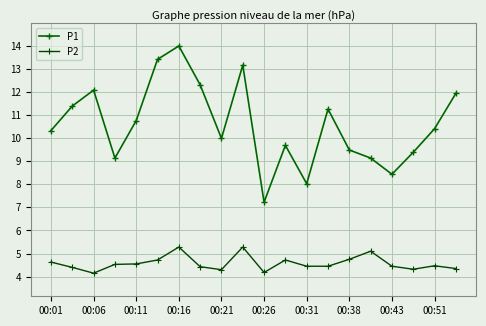

How many lines are shown in the chart?

2